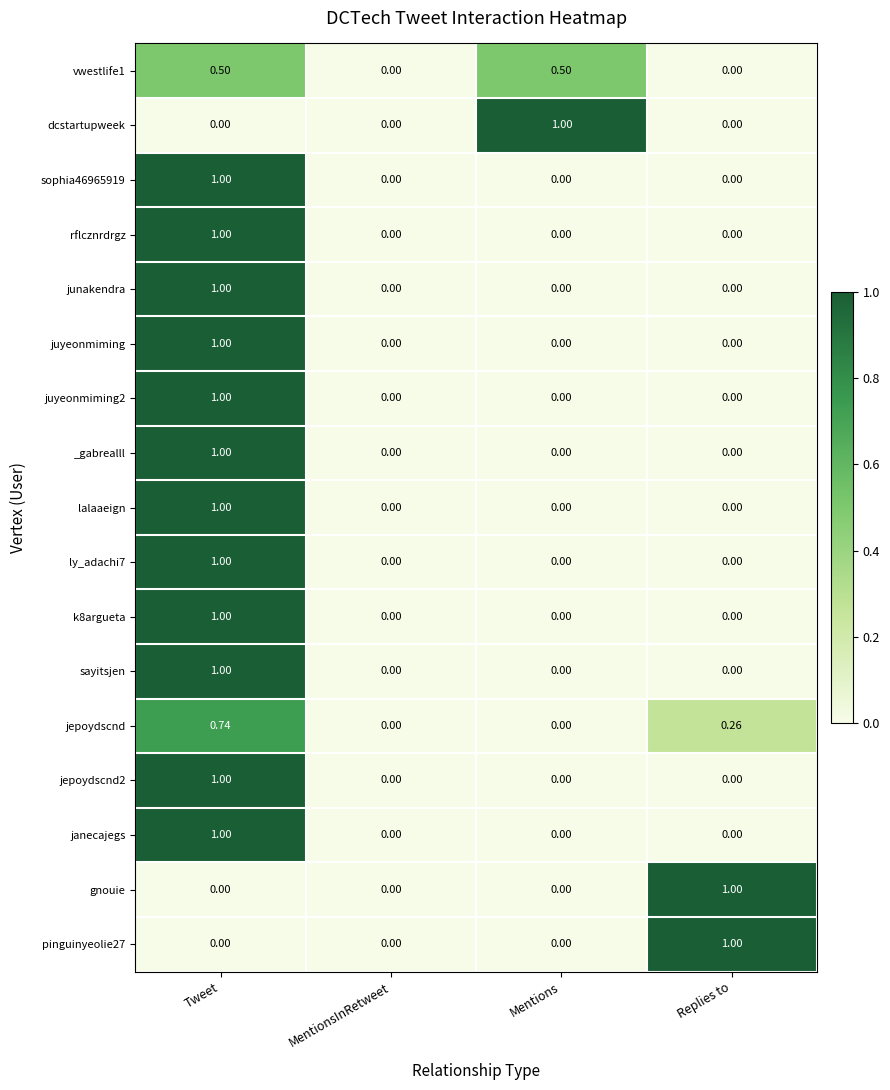

At which category is the sum across all series the highest?

Tweet